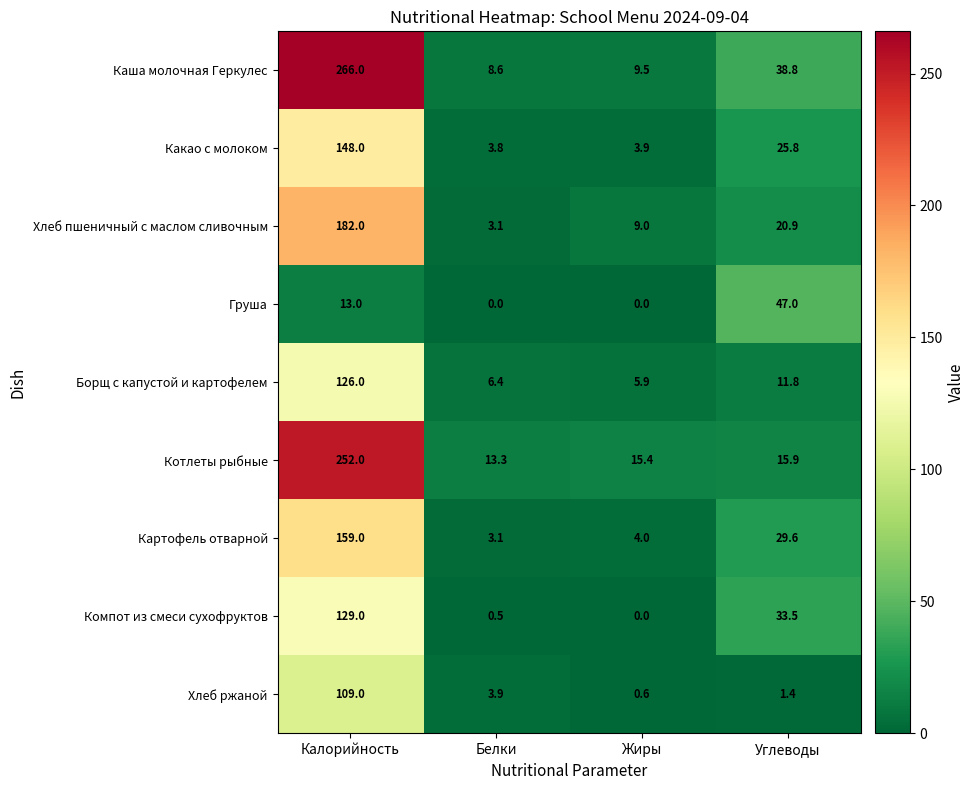

Which series has the largest range (max minus min)?

Каша молочная Геркулес